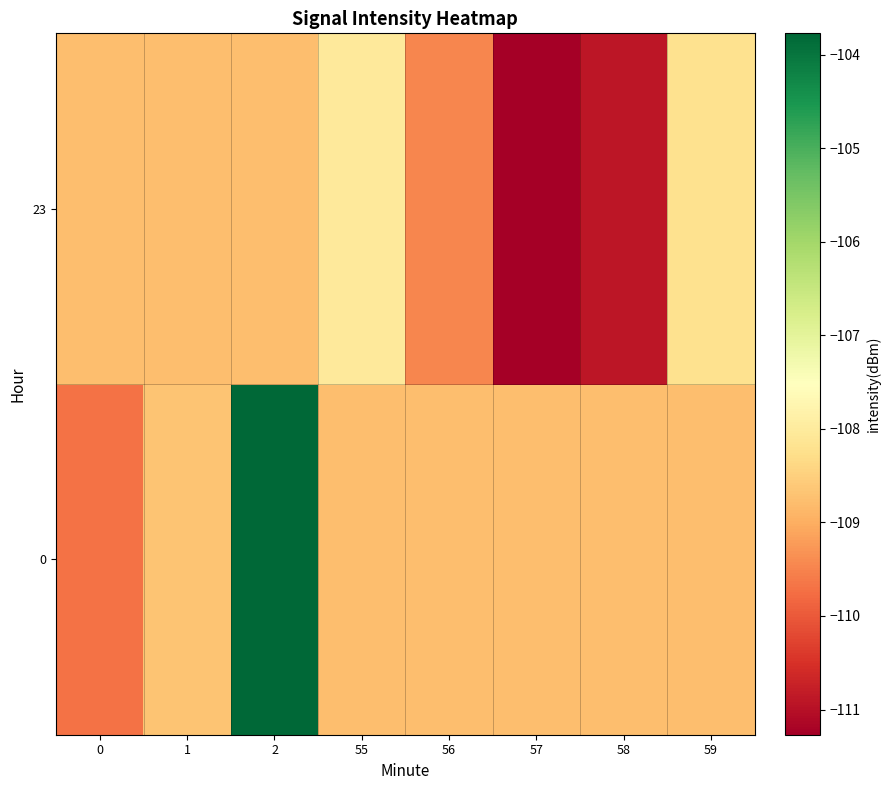

Which has a higher value, 0 or 55?

55